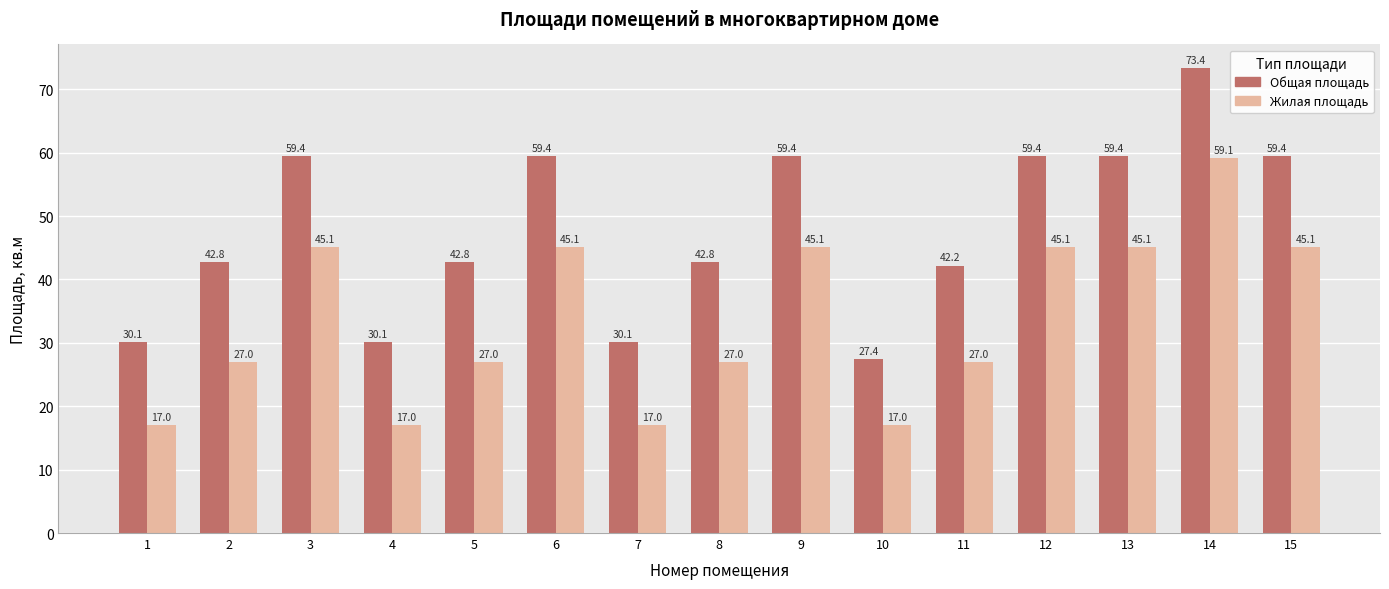

How many bars are there in each group?

2